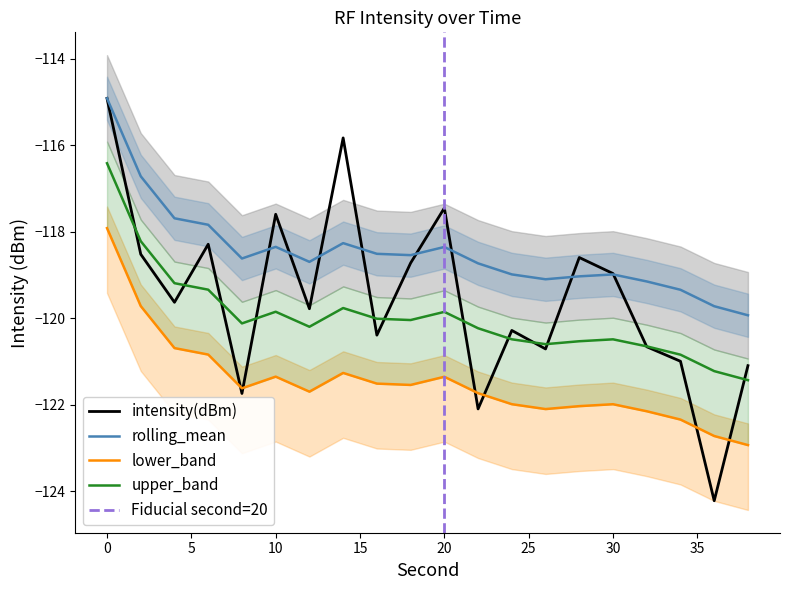

What is the maximum value for rolling_mean?

-114.9